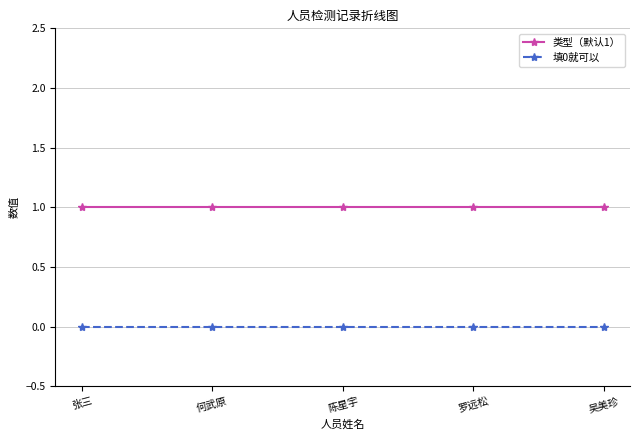

Which series has the largest total across all categories?

类型（默认1）